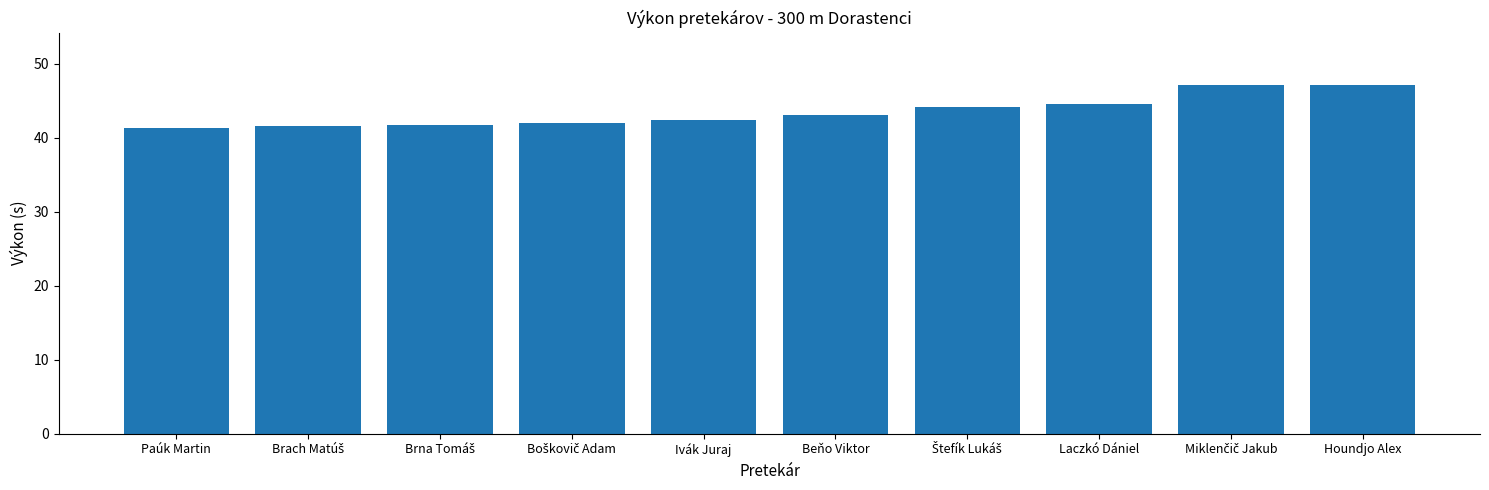

Count the number of values greater than 43.

5